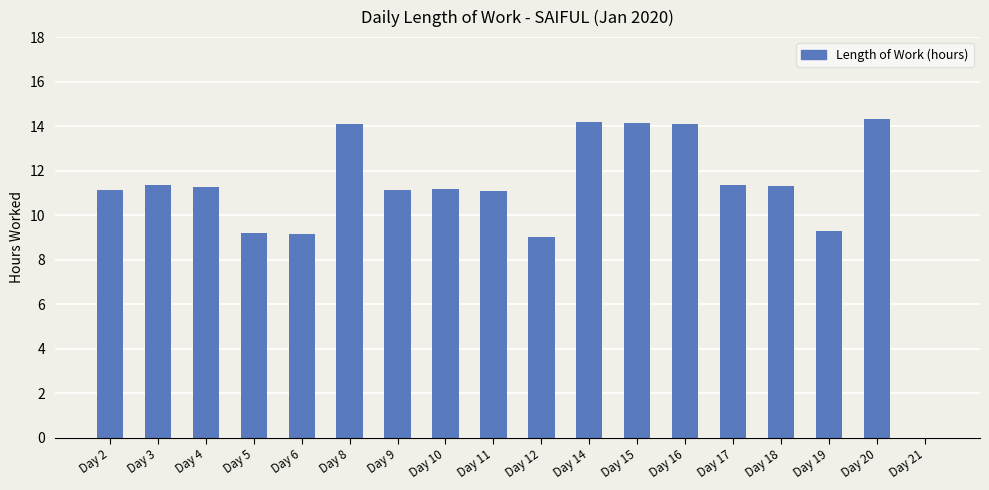

What is the greatest value displayed?

14.3